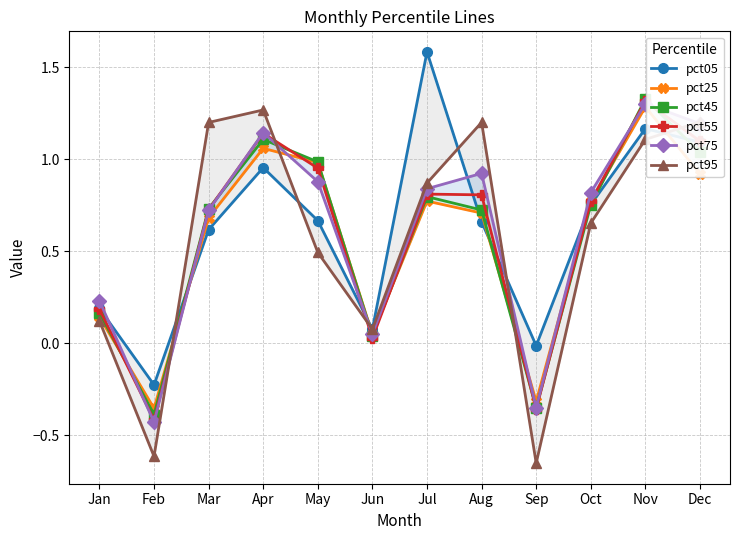

How many lines are shown in the chart?

6